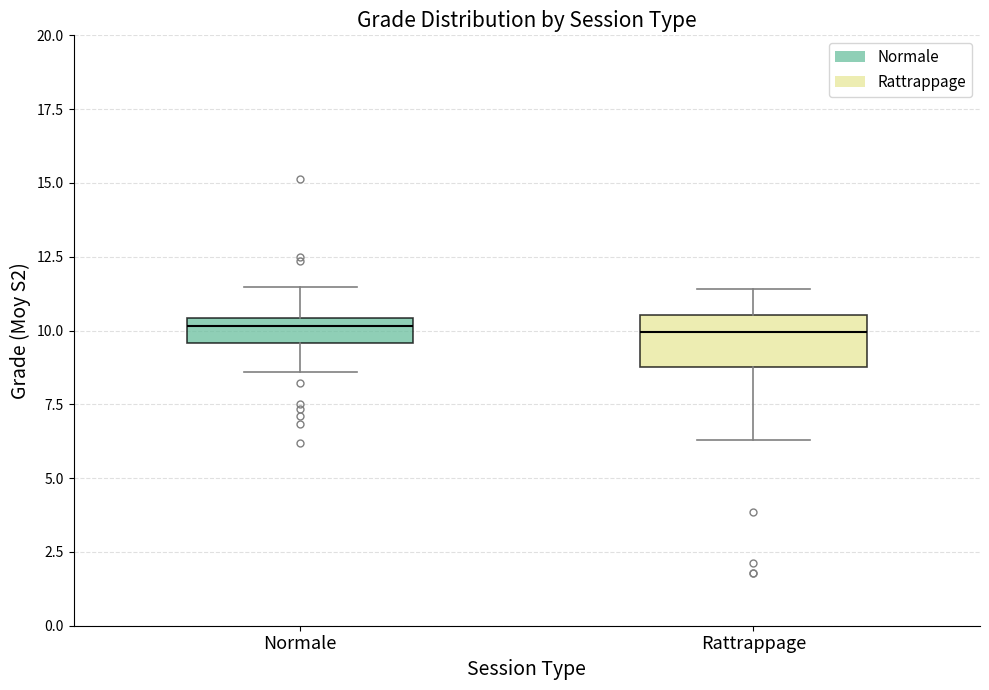

Reading left to right, read every box against the y-axis: the position of its median line, the range the box covers, and the ends of its whiskers. The values are not printed on the chart, so give them approximately, as read against the axis.

Normale: median 10.0, box 9.5 to 10.5, whiskers 8.5 to 11.5
Rattrappage: median 10.0, box 9.0 to 10.5, whiskers 6.5 to 11.5